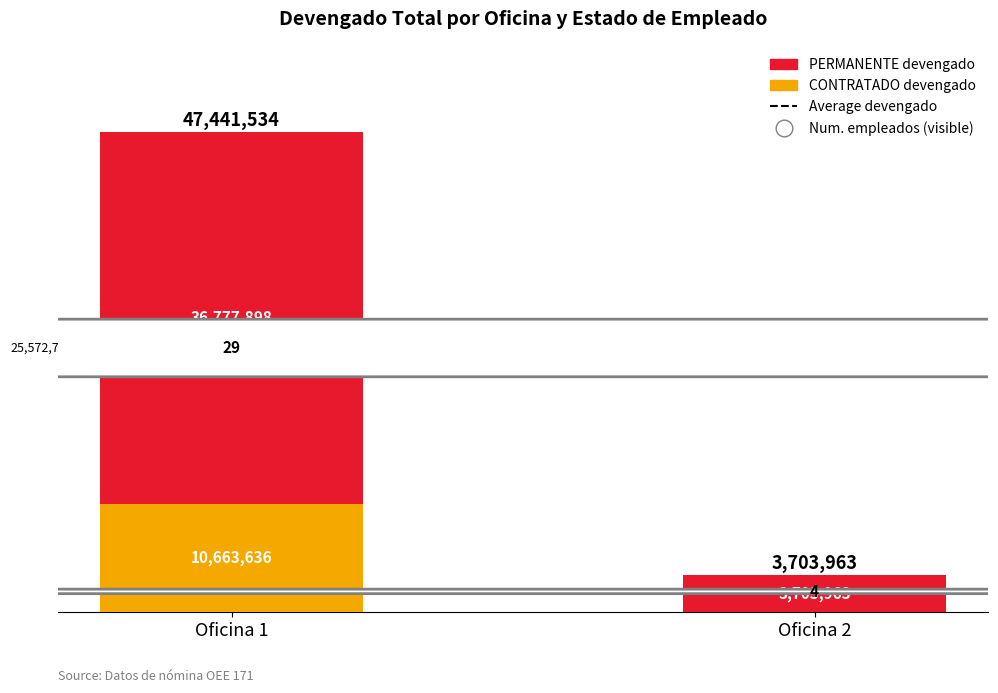

Are the bars horizontal?

No